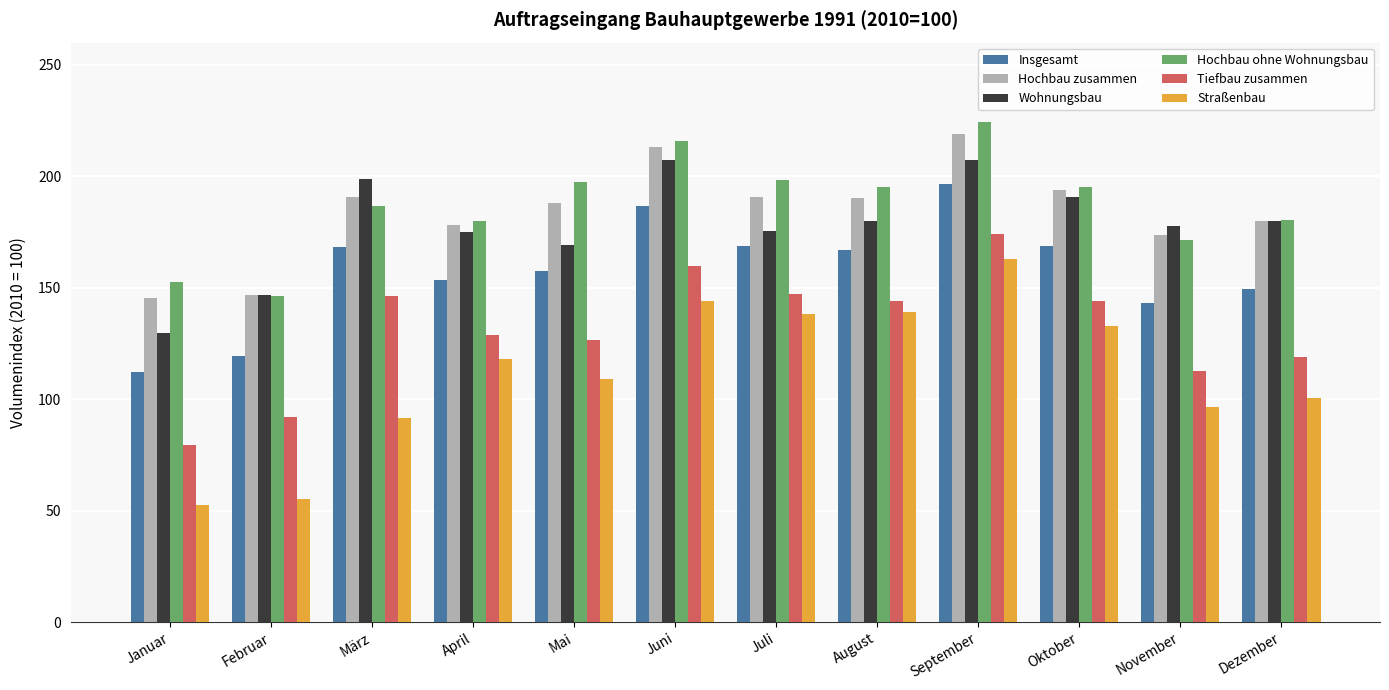

The Wohnungsbau series shows 292.6 at März. True or false?

False